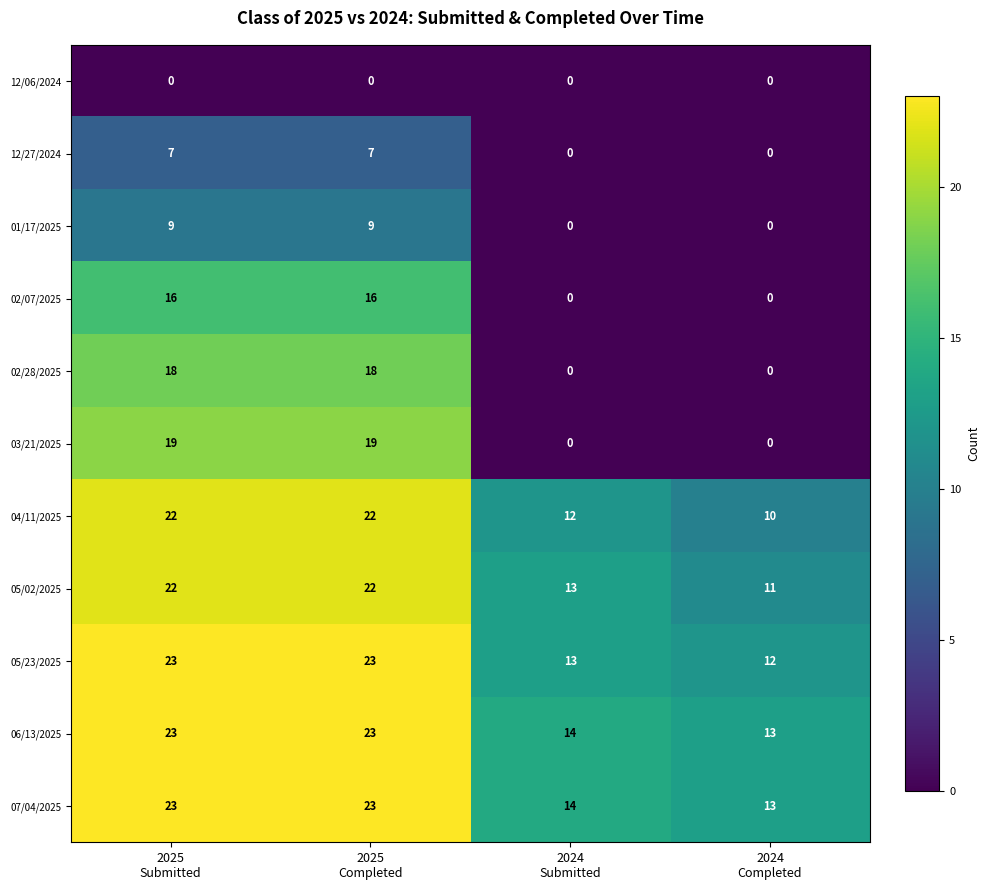

How many 01/17/2025 values are between 0 and 9?

4